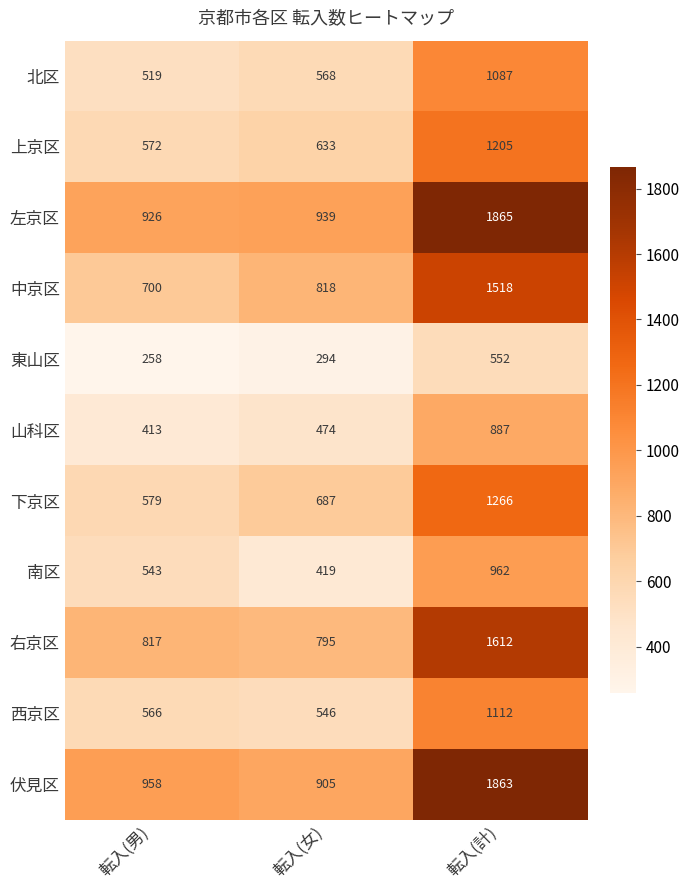

At which category does the chart reach its peak across all series?

転入(計)